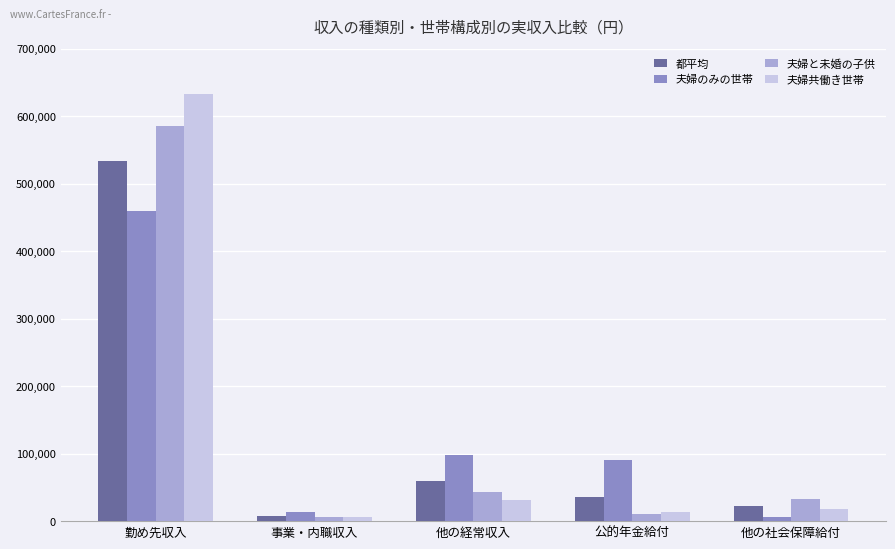

What is the difference between the 都平均 values at 他の経常収入 and 他の社会保障給付?

37006